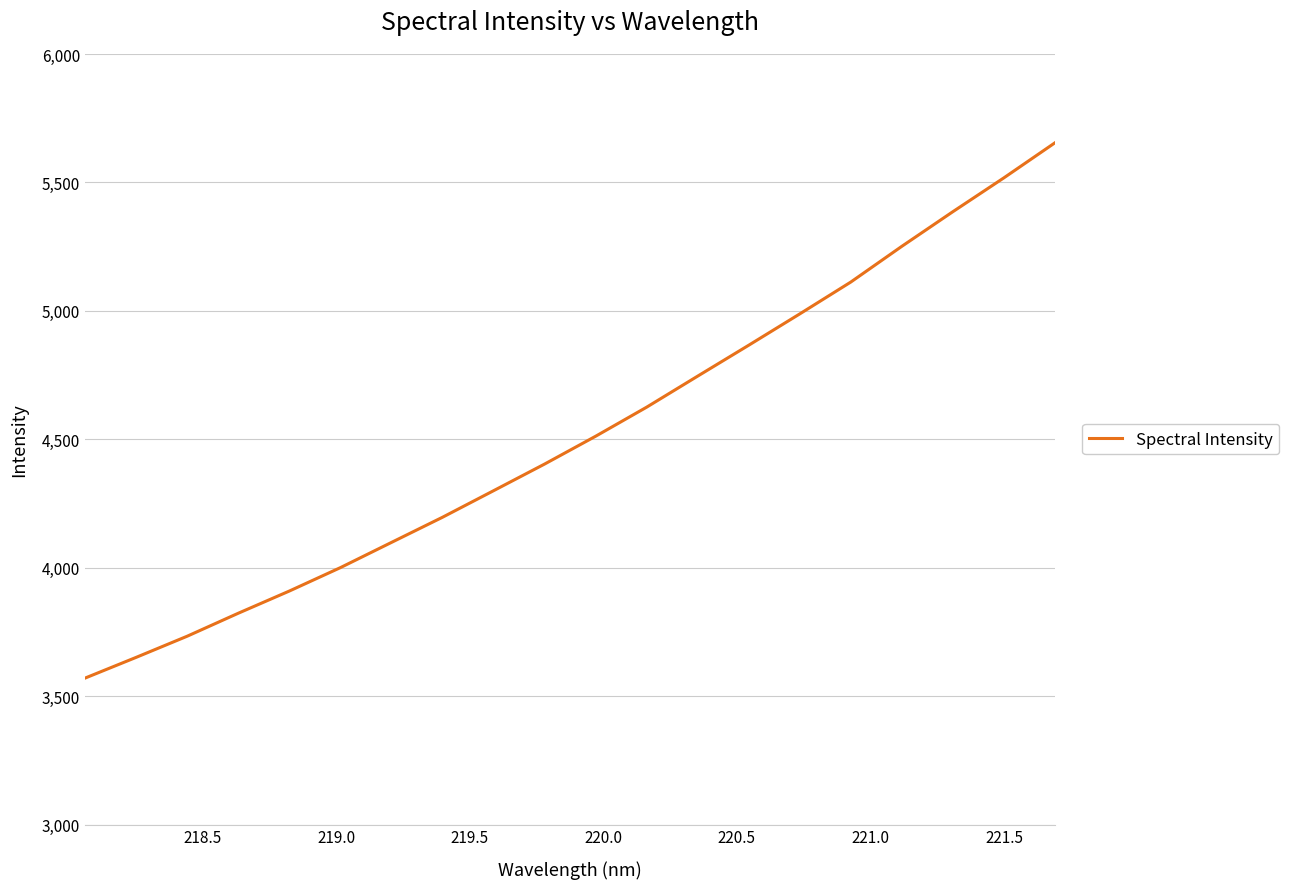

What is the smallest value displayed?

3570.1